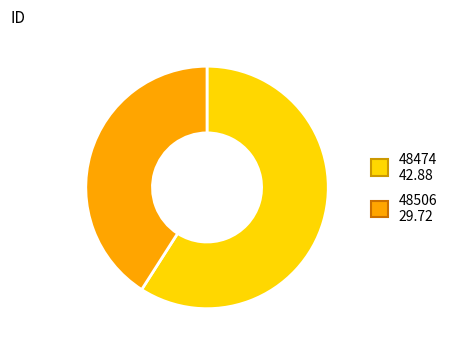

Rank the categories by value from highest to lowest.

48474, 48506